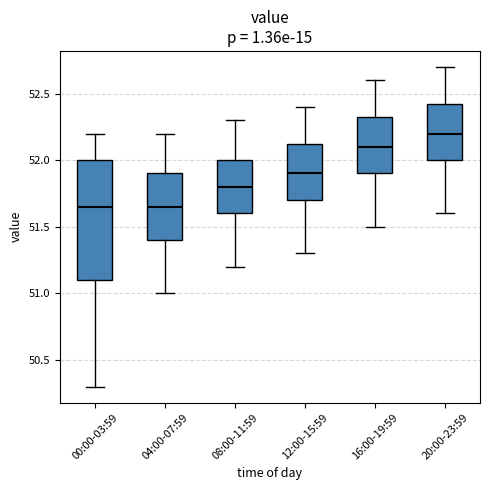

Reading left to right, transcribe this box plot: for each box, give where its median line is, the range the box spans, and where its two whiskers end, as read against the y-axis. The values are not printed on the chart, so give them approximately, as read against the axis.

00:00-03:59: median 51.65, box 51.10 to 52.00, whiskers 50.30 to 52.20
04:00-07:59: median 51.65, box 51.40 to 51.90, whiskers 51.00 to 52.20
08:00-11:59: median 51.80, box 51.60 to 52.00, whiskers 51.20 to 52.30
12:00-15:59: median 51.90, box 51.70 to 52.15, whiskers 51.30 to 52.40
16:00-19:59: median 52.10, box 51.90 to 52.35, whiskers 51.50 to 52.60
20:00-23:59: median 52.20, box 52.00 to 52.45, whiskers 51.60 to 52.70